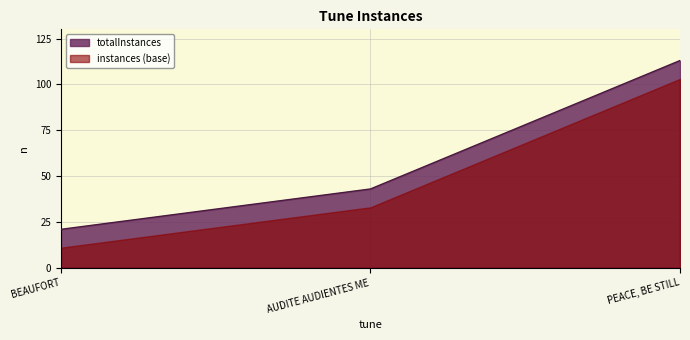

Reading left to right, transcribe all the data shown in this chart.

BEAUFORT=21	AUDITE AUDIENTES ME=43	PEACE, BE STILL=113